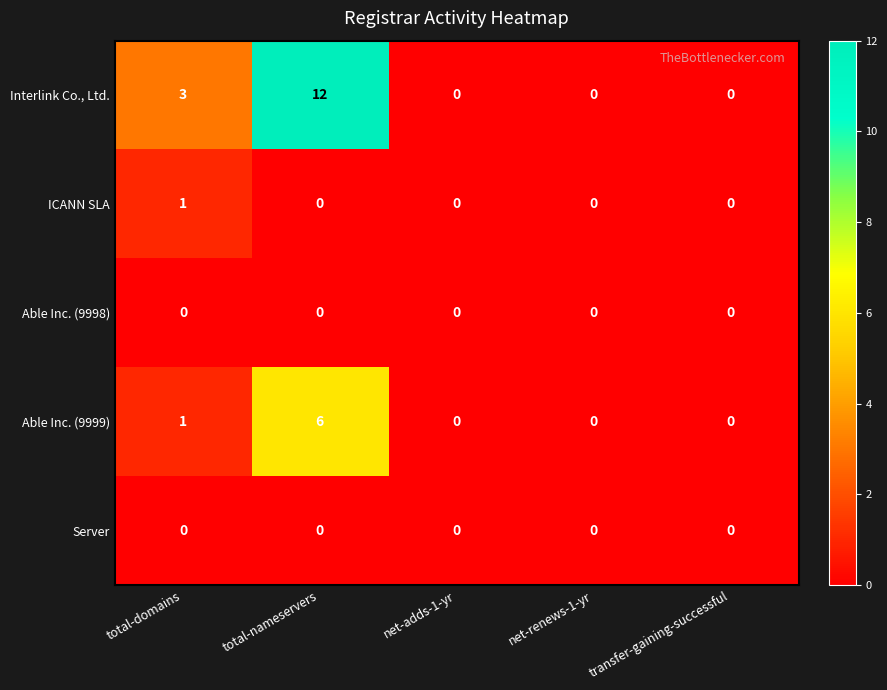

Reading left to right, extract all data points from this chart.

Interlink Co., Ltd.: total-domains=3	total-nameservers=12	net-adds-1-yr=0	net-renews-1-yr=0	transfer-gaining-successful=0
ICANN SLA: total-domains=1	total-nameservers=0	net-adds-1-yr=0	net-renews-1-yr=0	transfer-gaining-successful=0
Able Inc. (9998): total-domains=0	total-nameservers=0	net-adds-1-yr=0	net-renews-1-yr=0	transfer-gaining-successful=0
Able Inc. (9999): total-domains=1	total-nameservers=6	net-adds-1-yr=0	net-renews-1-yr=0	transfer-gaining-successful=0
Server: total-domains=0	total-nameservers=0	net-adds-1-yr=0	net-renews-1-yr=0	transfer-gaining-successful=0